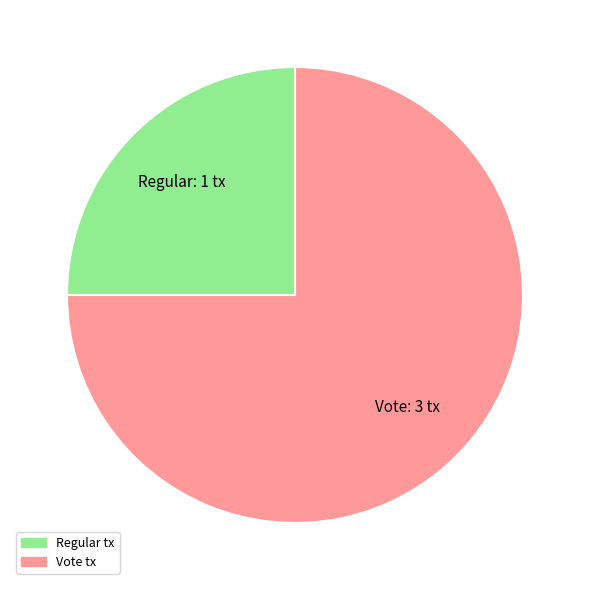

How many slices are in this pie chart?

2